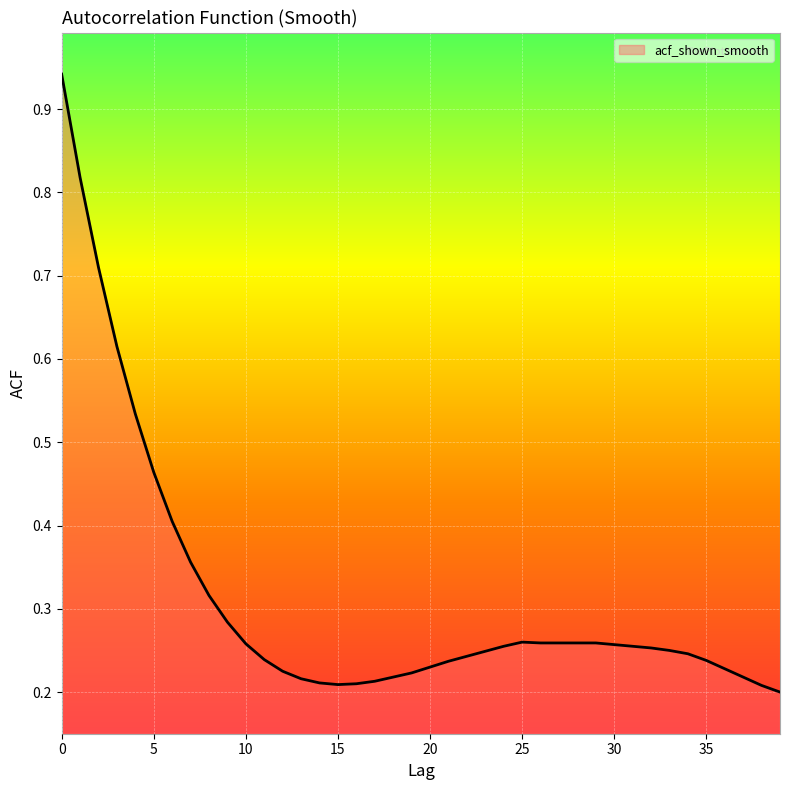

What is the value of the 3rd point from the left?

0.7